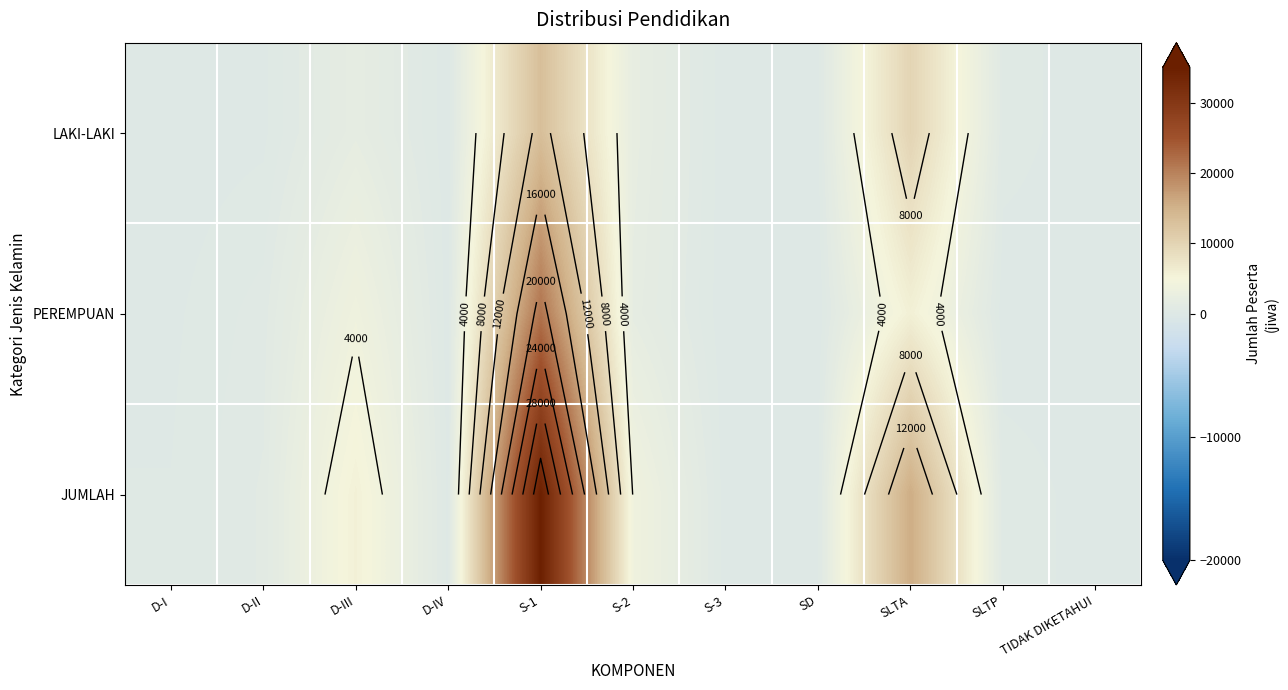

What is the greatest value displayed?

34643